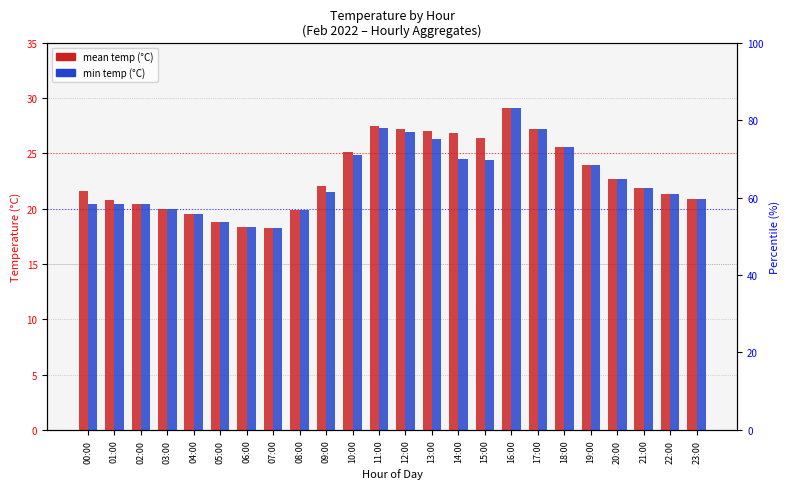

How many groups of bars are there?

24